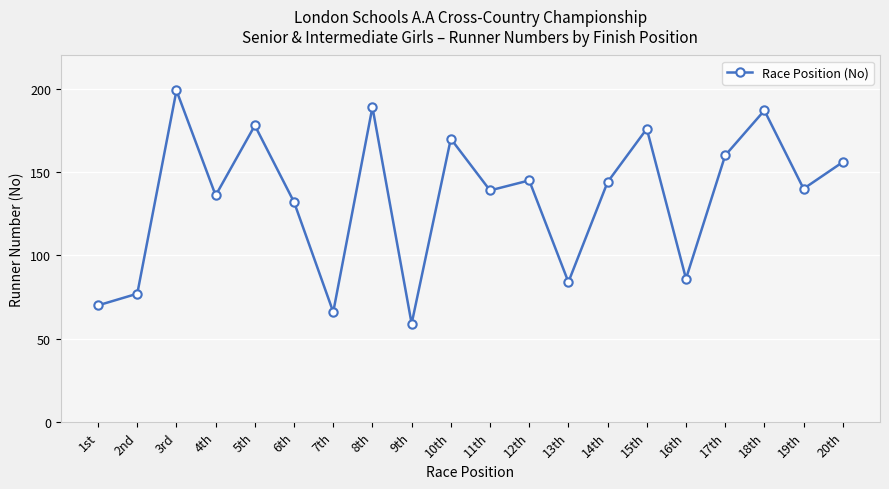

Reading left to right, what are all the values shown in this chart?

1st=70	2nd=77	3rd=199	4th=136	5th=178	6th=132	7th=66	8th=189	9th=59	10th=170	11th=139	12th=145	13th=84	14th=144	15th=176	16th=86	17th=160	18th=187	19th=140	20th=156